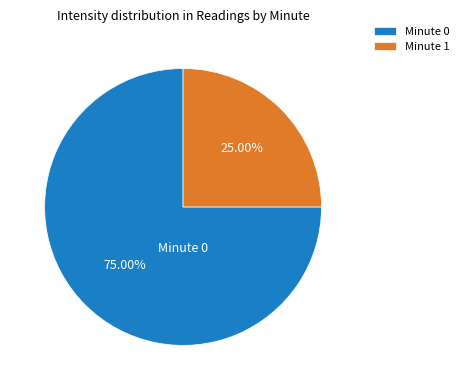

Do Minute 1 and Minute 0 together represent more than half of the pie?

Yes